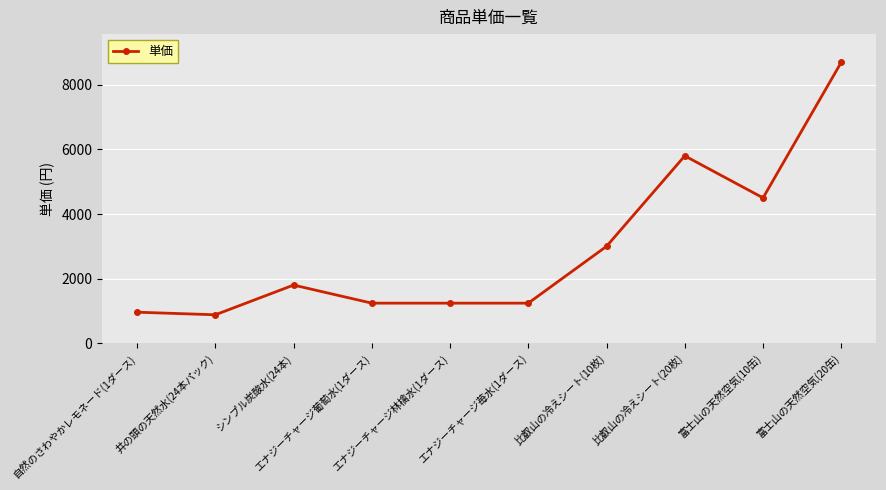

Where is the first local minimum?

井の頭の天然水(24本パック)